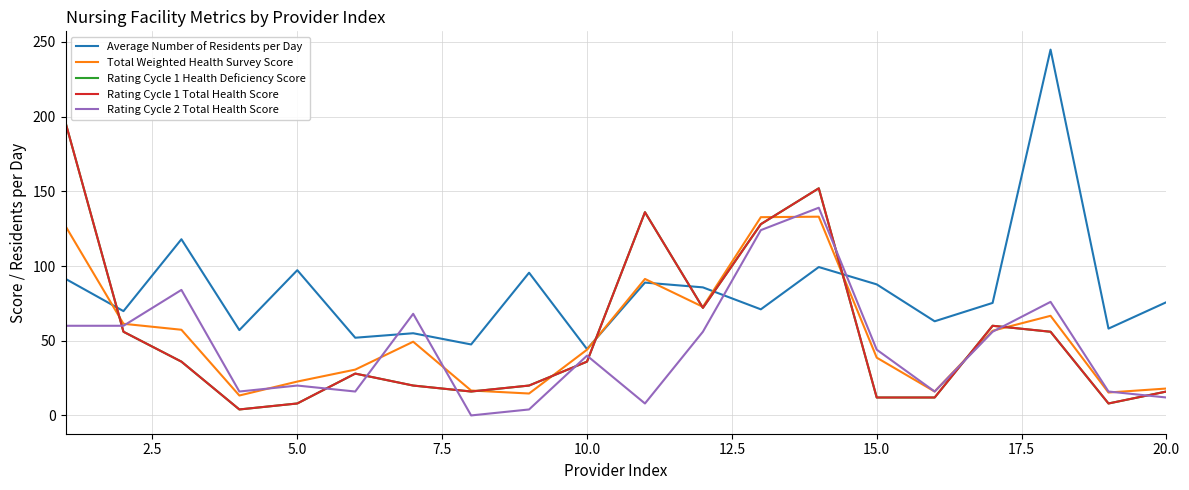

Does the chart have visible grid lines?

Yes